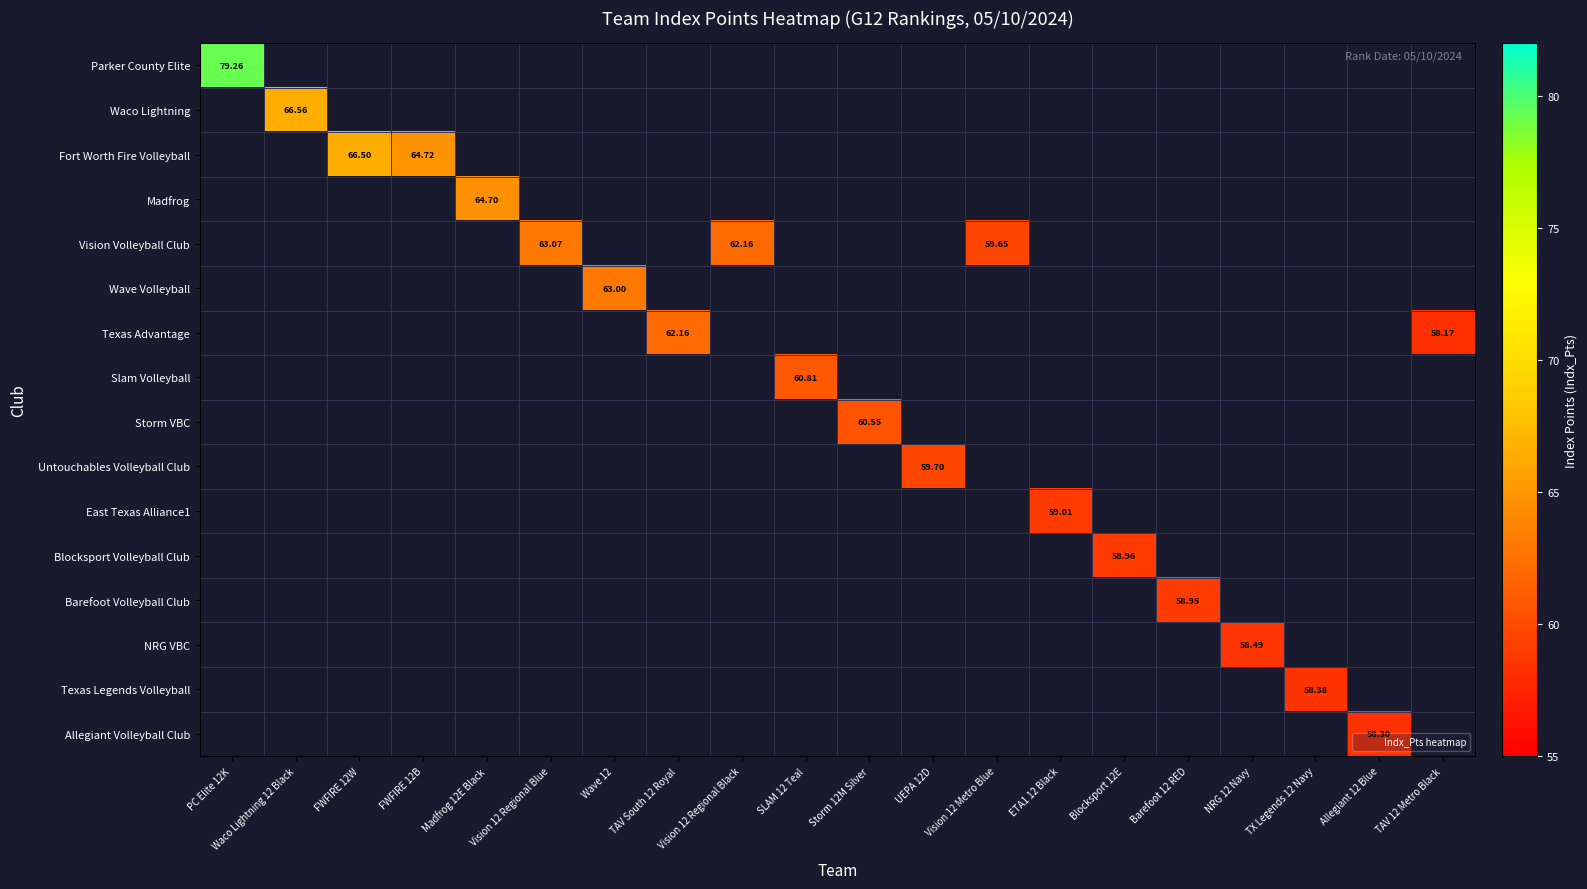

How many data points does each series have?

20